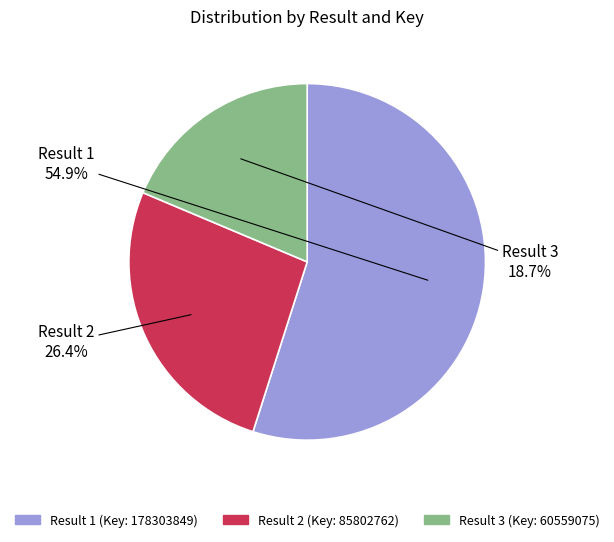

Is there any slice that represents more than half of the pie?

Yes